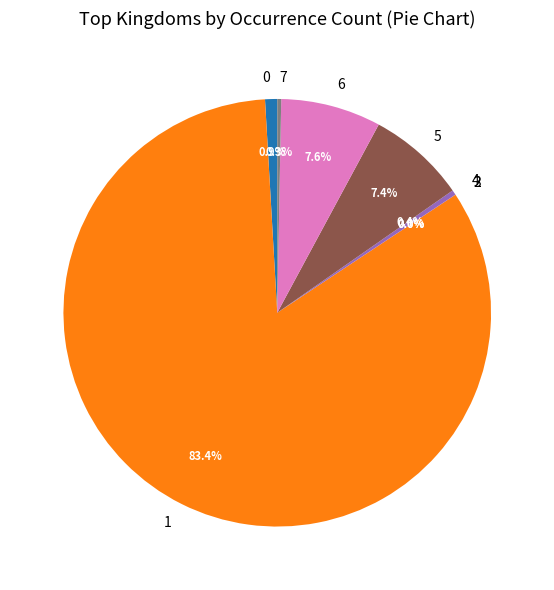

Which slice is the largest?

1